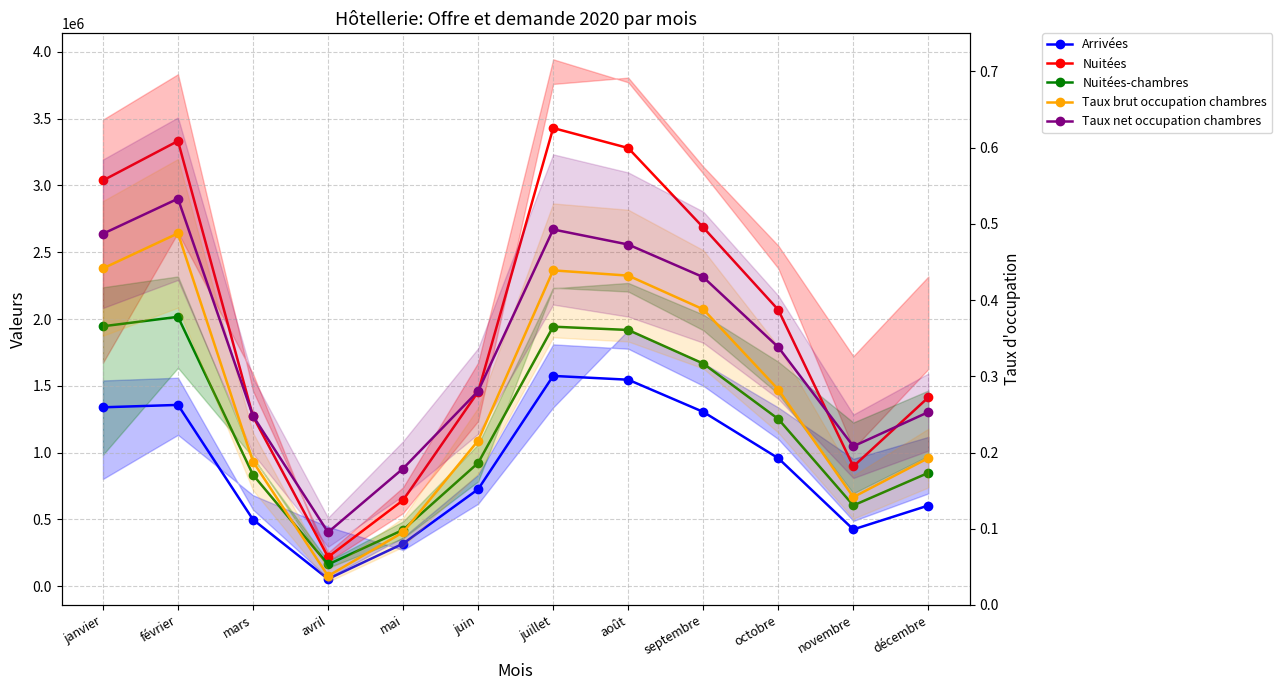

What is the value of the Taux brut occupation chambres point at the 1st from the left?

0.4